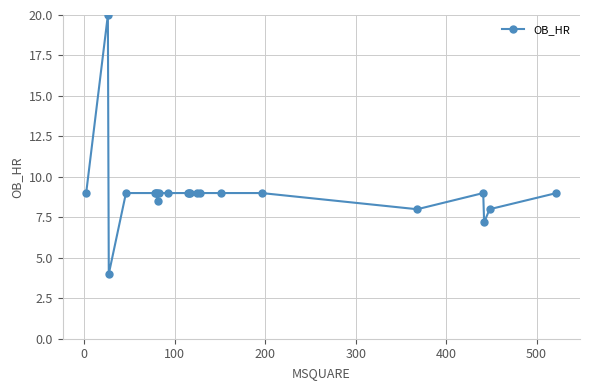

What is the value of the 14th point from the left?

9.0